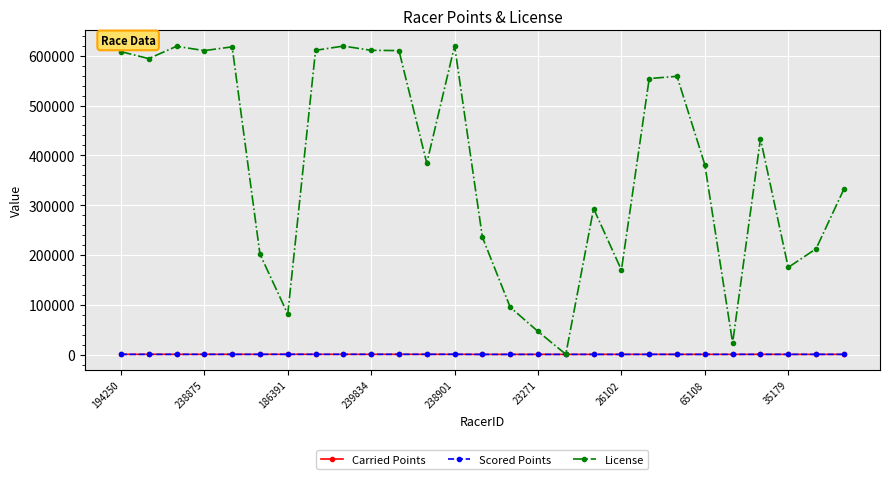

What is the difference between the maximum and minimum values in the Carried Points series?

208.8